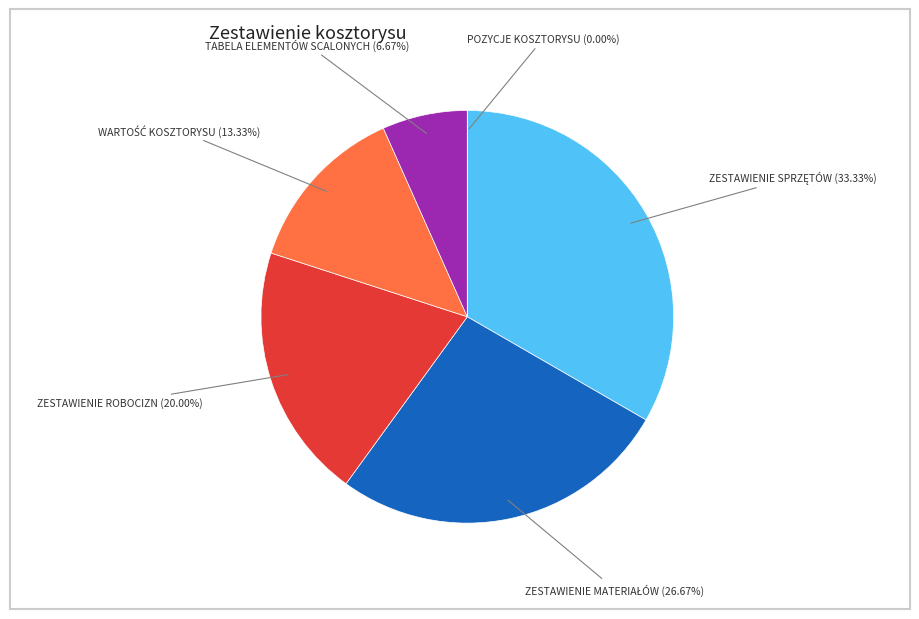

Rank the categories by value from highest to lowest.

ZESTAWIENIE SPRZĘTÓW, ZESTAWIENIE MATERIAŁÓW, ZESTAWIENIE ROBOCIZN, WARTOŚĆ KOSZTORYSU, TABELA ELEMENTÓW SCALONYCH, POZYCJE KOSZTORYSU